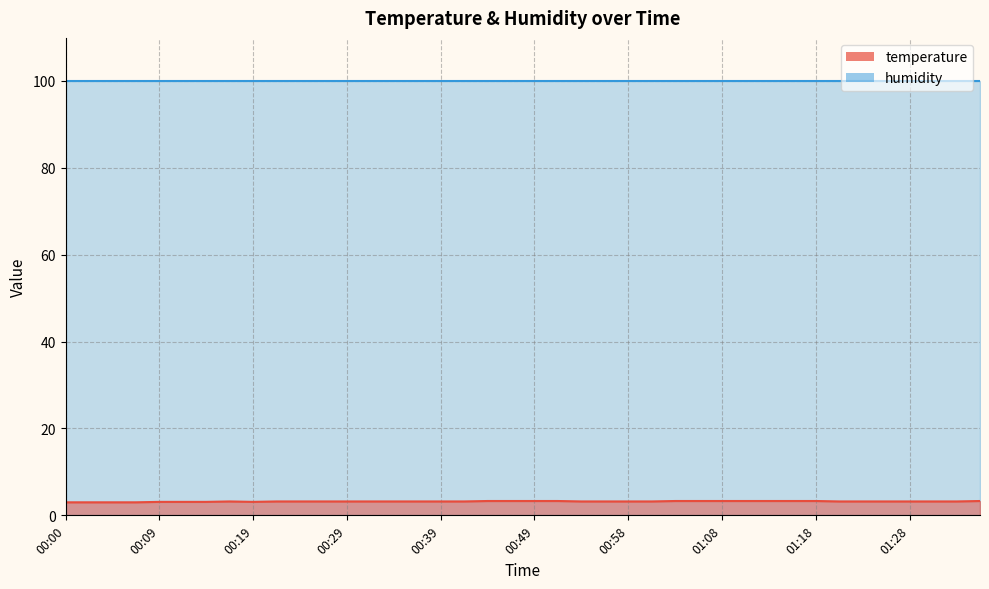

What is the difference between the second highest and second lowest values?

0.3